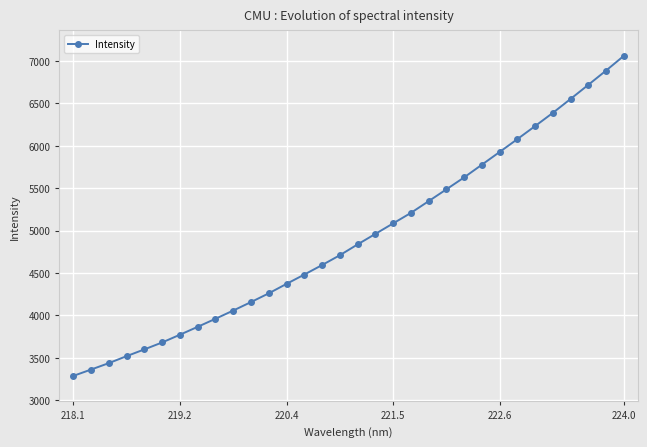

What is the value of the 1st point from the left?

3287.9